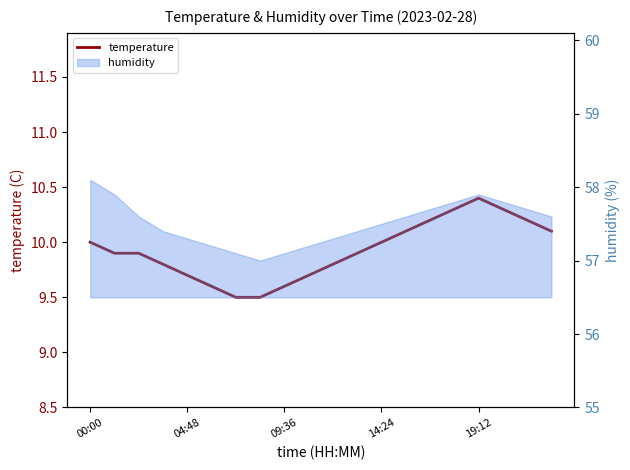

At which category does the data reach its first local peak?

19:12